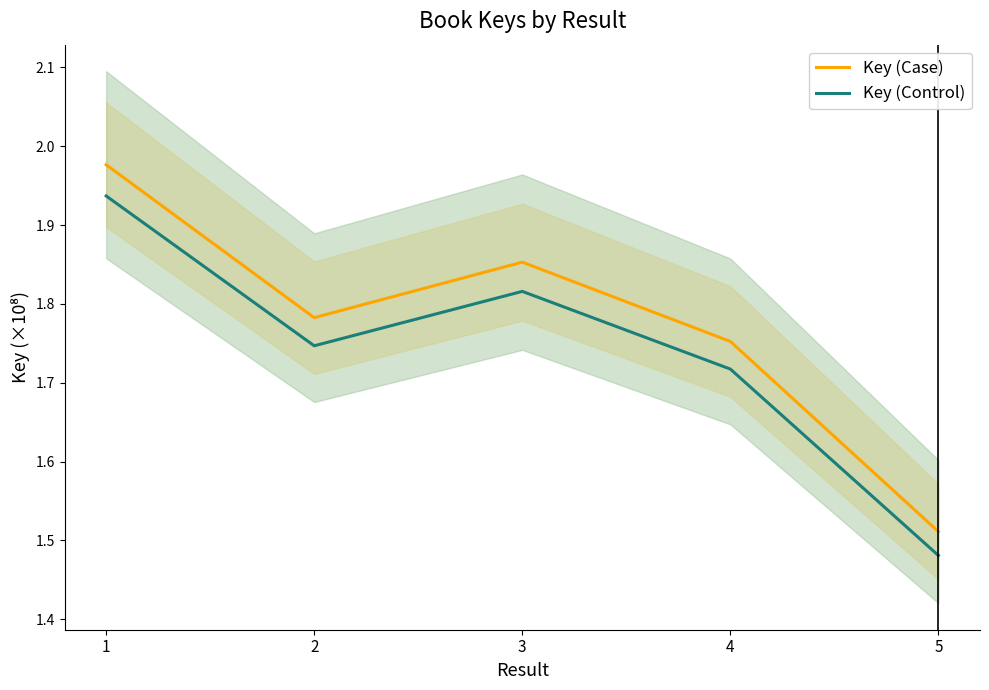

True or false: Key (Control) and Key (Case) cross at least once.

False